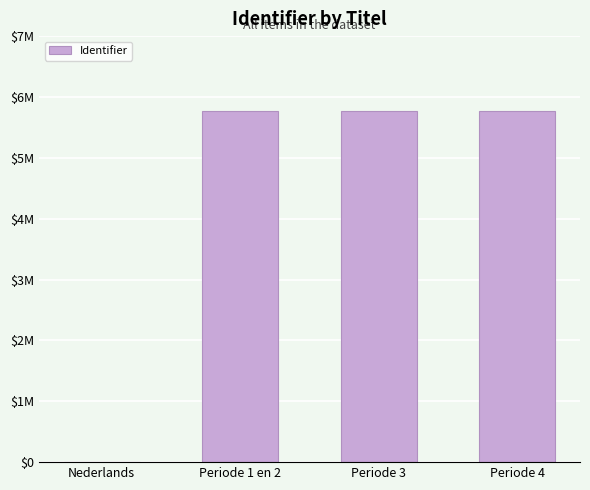

The value at Nederlands is 0. True or false?

True